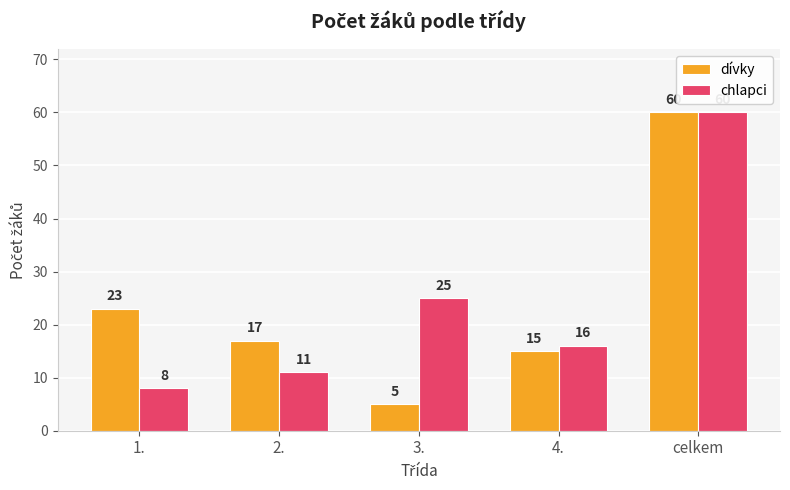

What is the label of the 3rd bar from the left?

3.